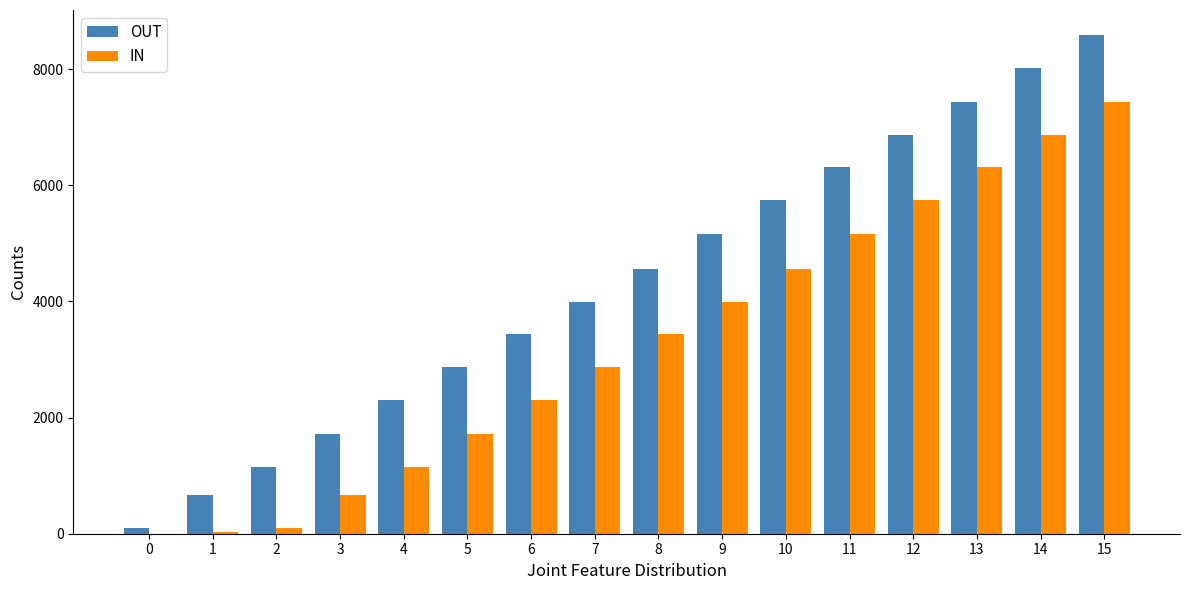

At which category is the sum across all series the highest?

15